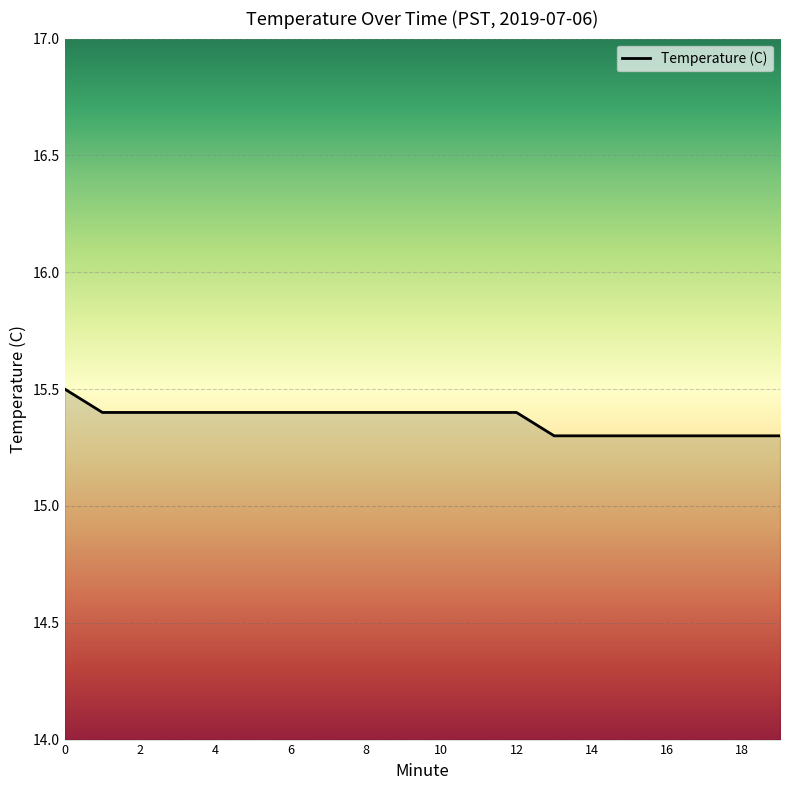

What is the greatest value displayed?

15.5